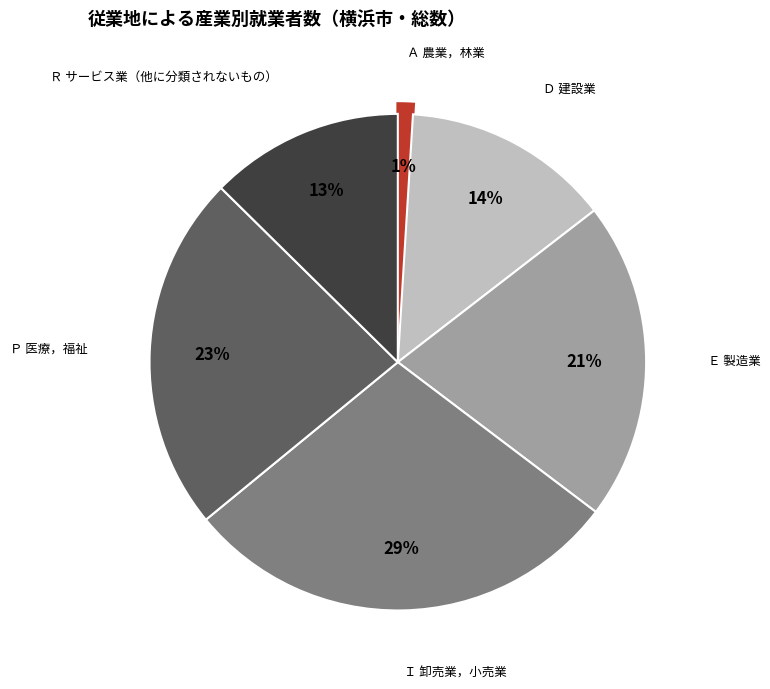

Between Ｄ 建設業 and Ｉ 卸売業，小売業, which is larger?

Ｉ 卸売業，小売業